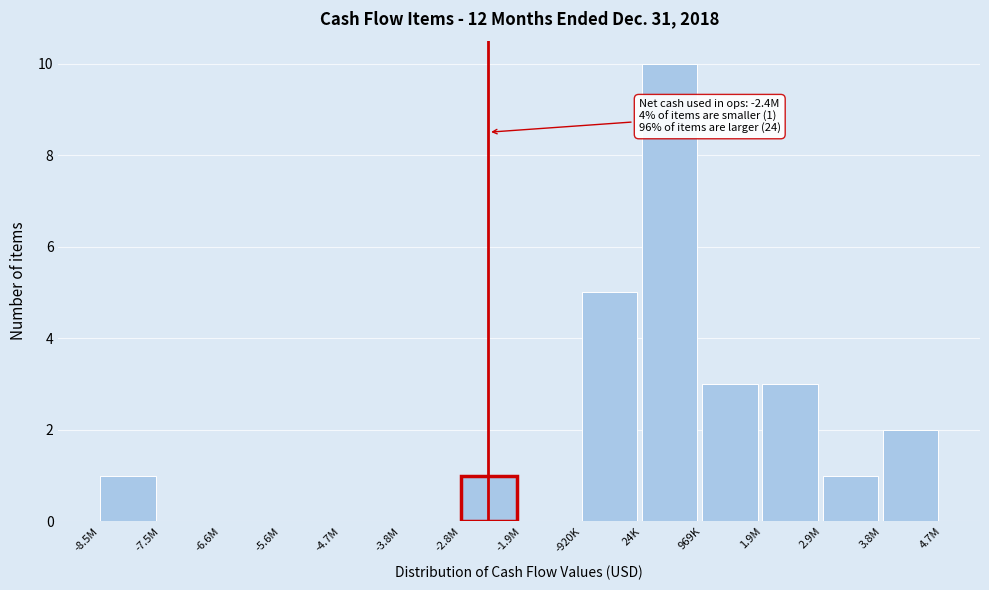

Reading left to right, transcribe all the data shown in this chart.

-8.5M=1	-7.5M=0	-6.6M=0	-5.6M=0	-4.7M=0	-3.8M=0	-2.8M=1	-1.9M=0	-920K=5	24K=10	969K=3	1.9M=3	2.9M=1	3.8M=2